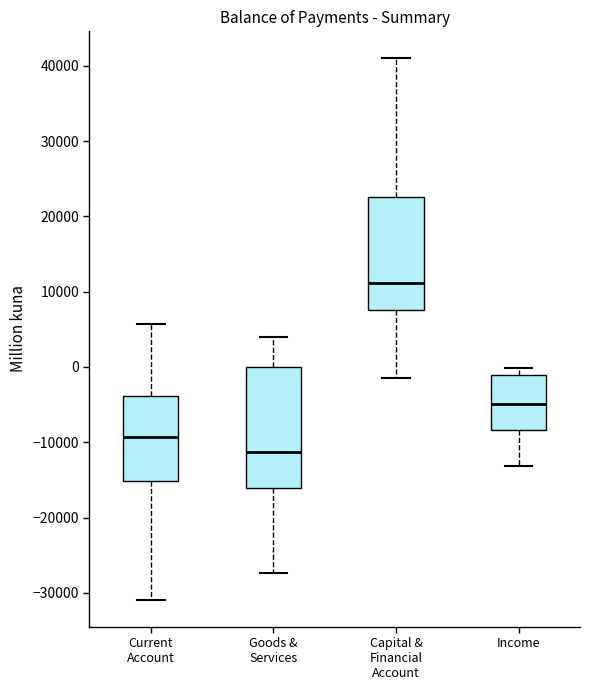

Reading left to right, read every box against the y-axis: the position of its median line, the range the box covers, and the ends of its whiskers. The values are not printed on the chart, so give them approximately, as read against the axis.

Current Account: median -9000, box -15000 to -4000, whiskers -31000 to 6000
Goods & Services: median -11000, box -16000 to 0, whiskers -27000 to 4000
Capital & Financial Account: median 11000, box 8000 to 23000, whiskers -1000 to 41000
Income: median -5000, box -8000 to -1000, whiskers -13000 to 0